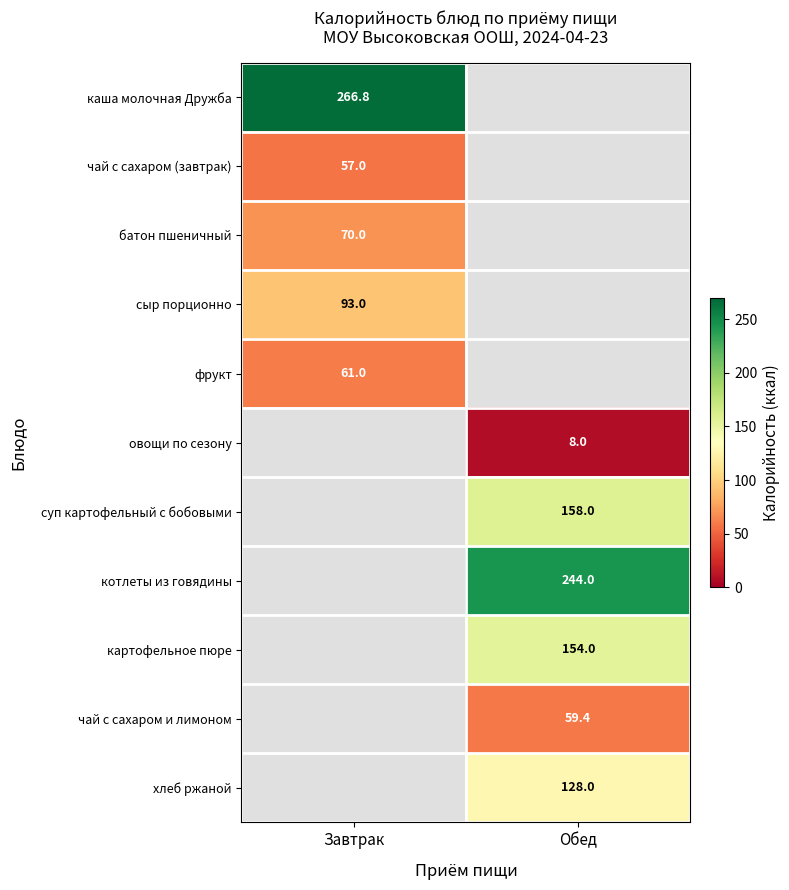

List the labels in order of сыр порционно value, largest first.

Завтрак, Обед